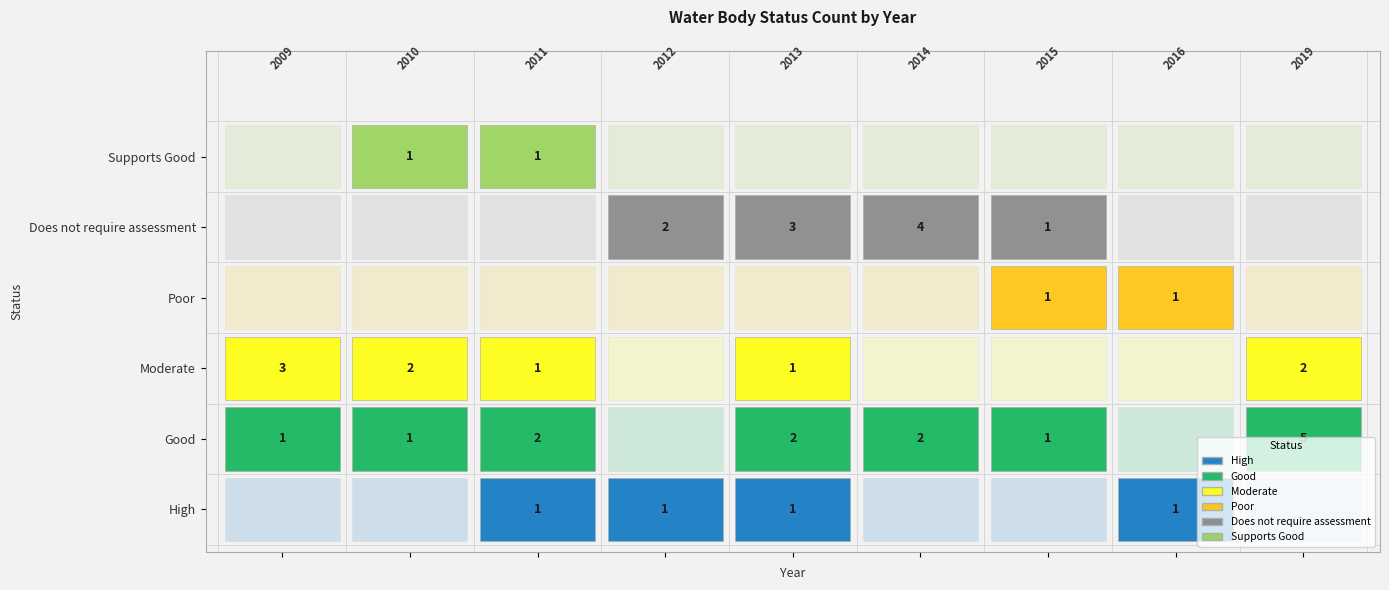

Which has a higher value, Good or Poor?

Good